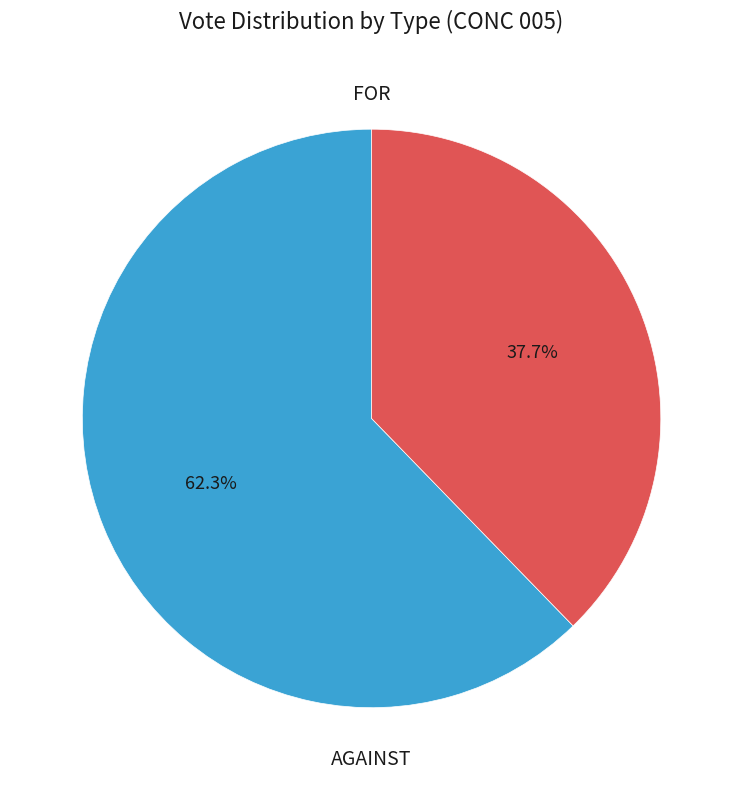

Is there a majority slice in this chart?

Yes